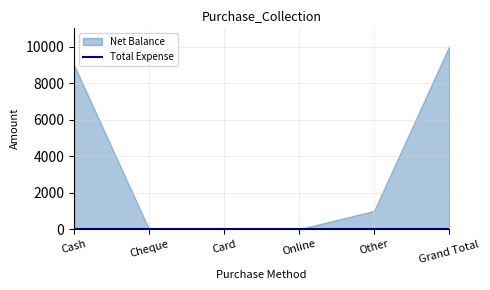

List the series in order of their overall mean, highest first.

Net Balance, Total Expense